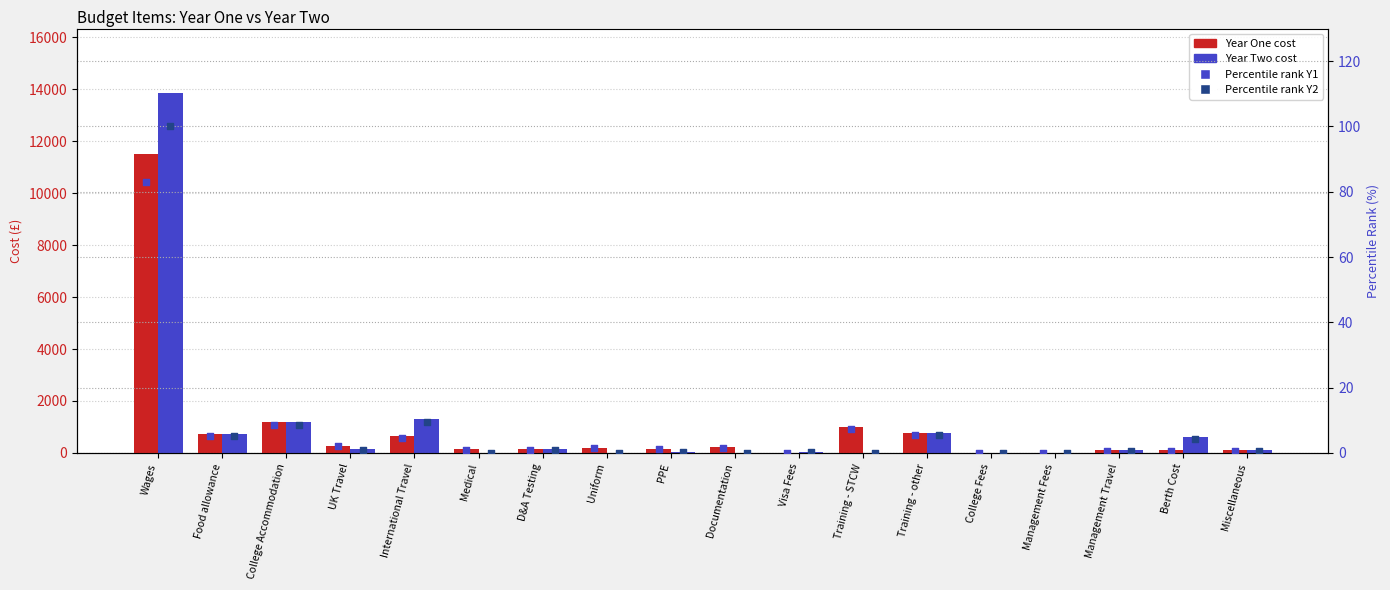

Is the value of Percentile Y1 at Documentation greater than the value of Year One at Visa Fees?

Yes